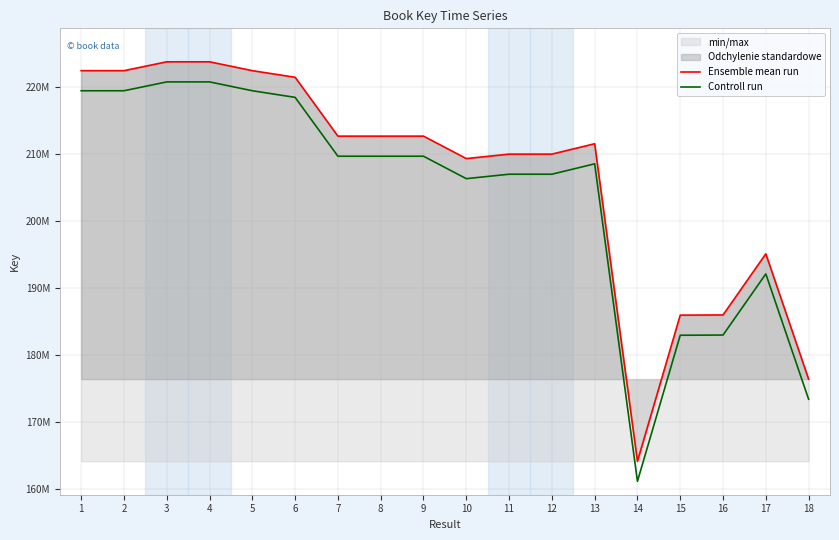

Between 9 and 16, which series saw the biggest shift?

Ensemble mean run